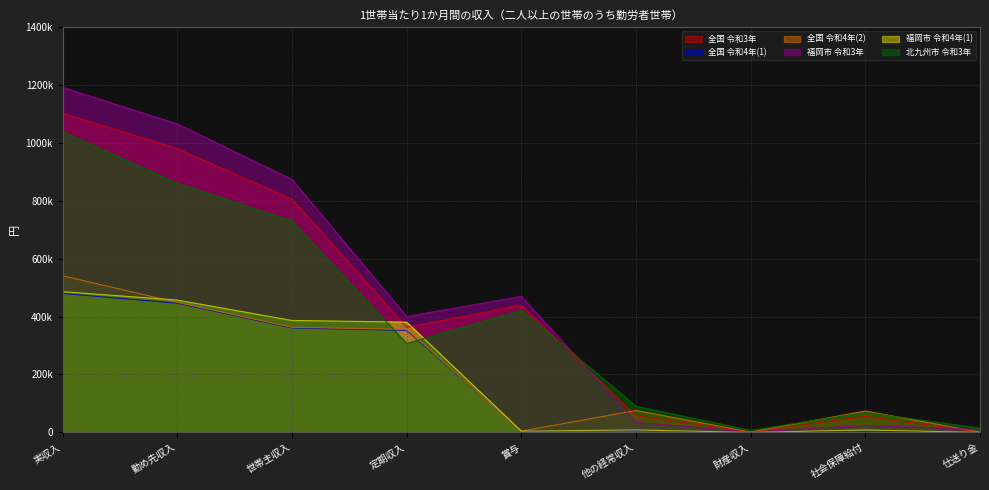

Does the chart display data point markers on the line(s)?

No